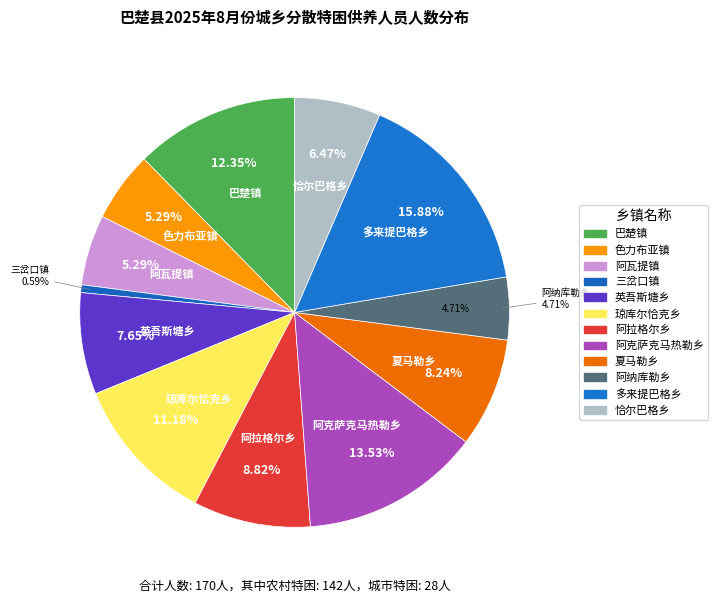

To the nearest percent, what percentage of the pie is 多来提巴格乡?

16%